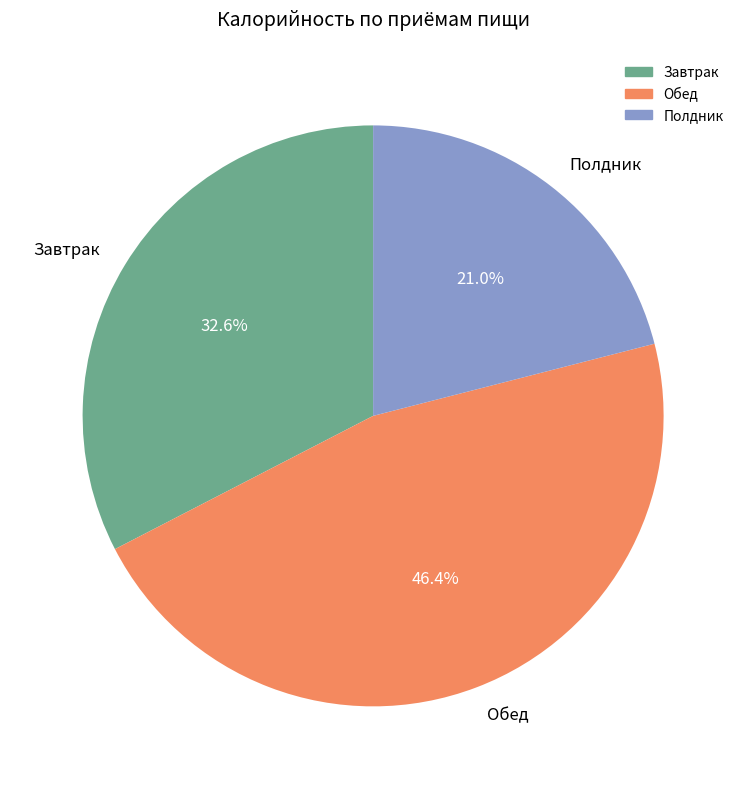

Which category has the smallest portion of the pie?

Полдник